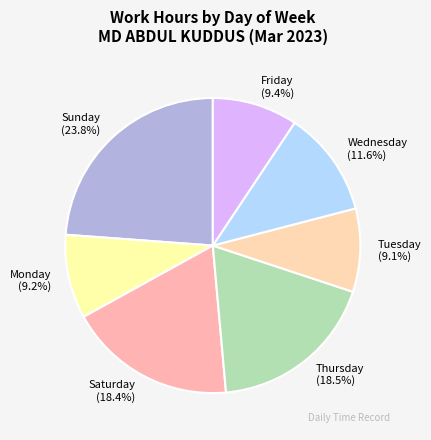

What is the ratio of the value at Saturday to the value at Wednesday?

1.6